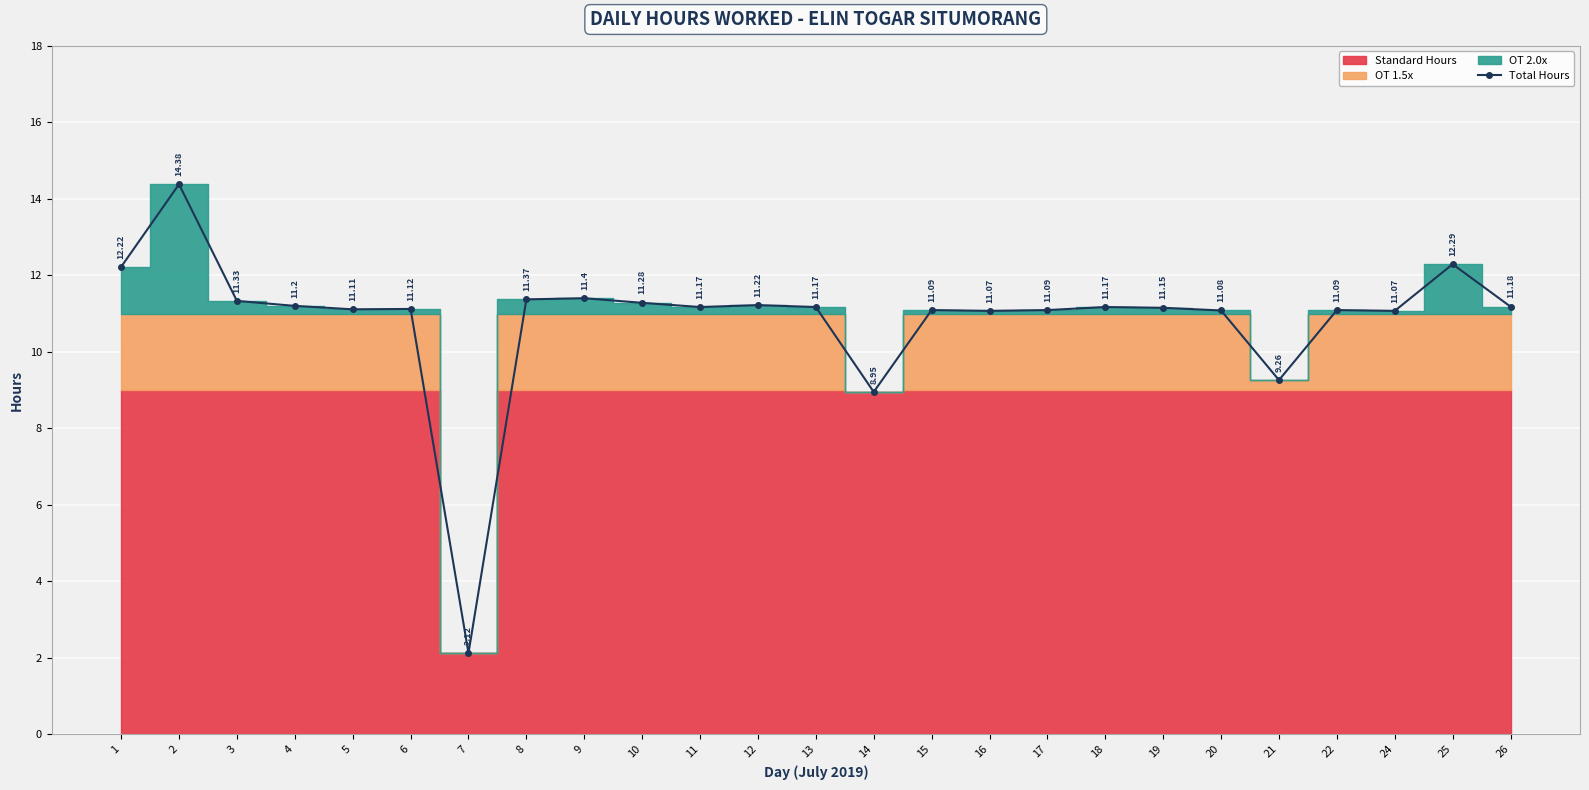

Between 13 and 4, which is larger?

4